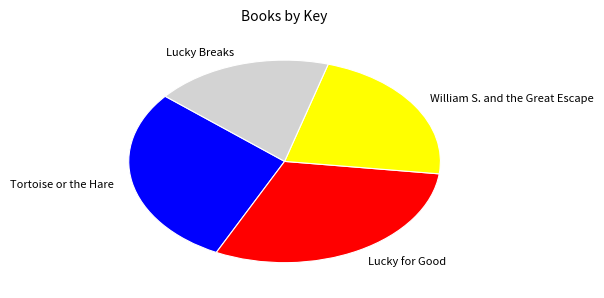

Do Tortoise or the Hare and Lucky Breaks together represent more than half of the pie?

No